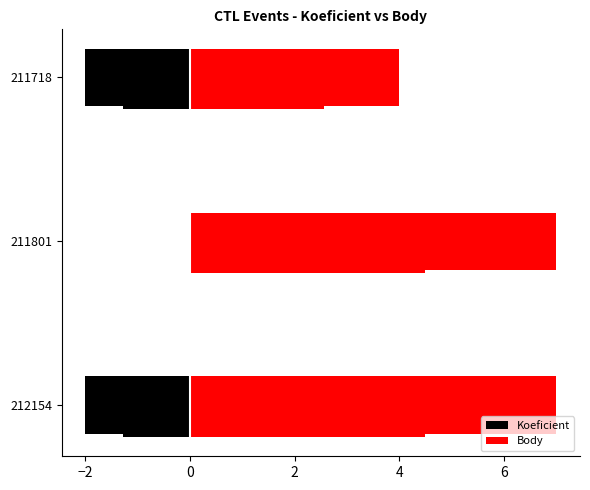

How many Koeficient values are between -2 and 0?

3